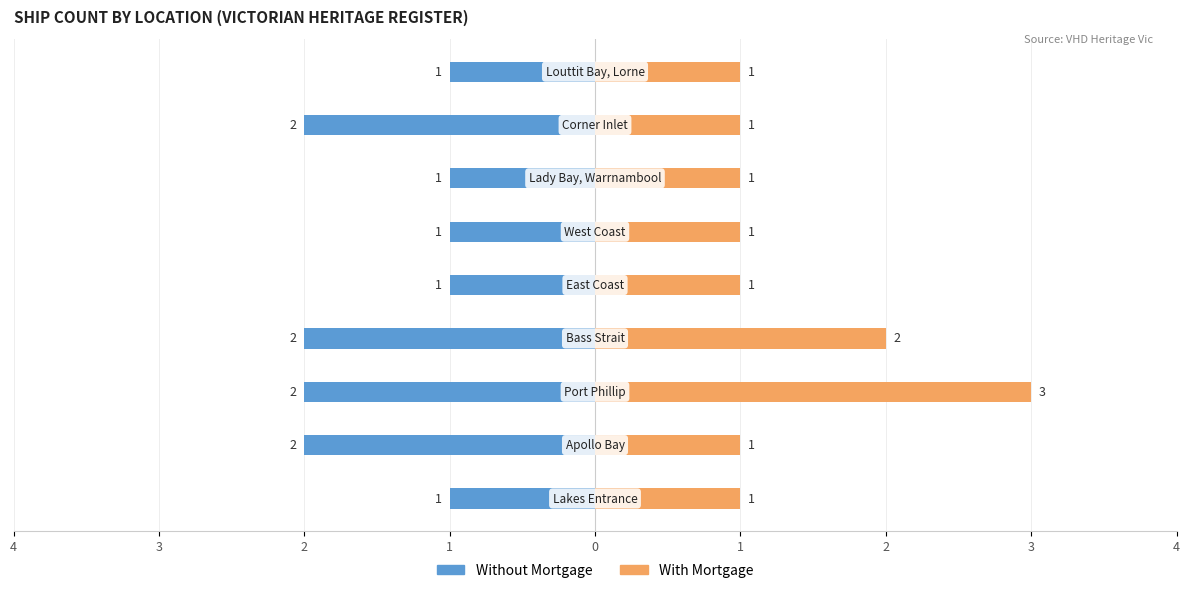

Which has a higher value, 4 or 1?

4